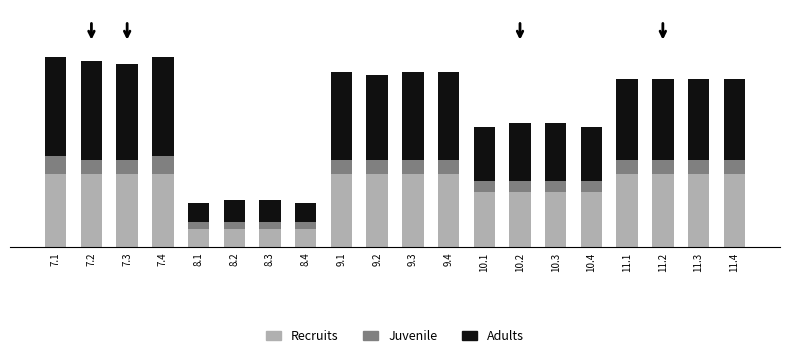

Does the chart contain stacked bars?

Yes